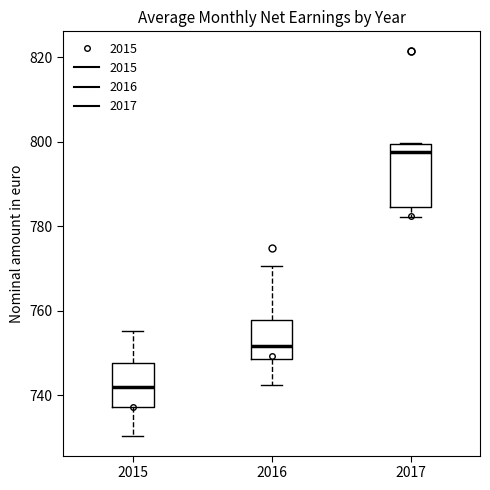

Reading left to right, transcribe this box plot: for each box, give where its median line is, the range the box spans, and where its two whiskers end, as read against the y-axis. The values are not printed on the chart, so give them approximately, as read against the axis.

2015: median 742, box 738 to 748, whiskers 730 to 756
2016: median 752, box 748 to 758, whiskers 742 to 770
2017: median 798, box 784 to 800, whiskers 782 to 800